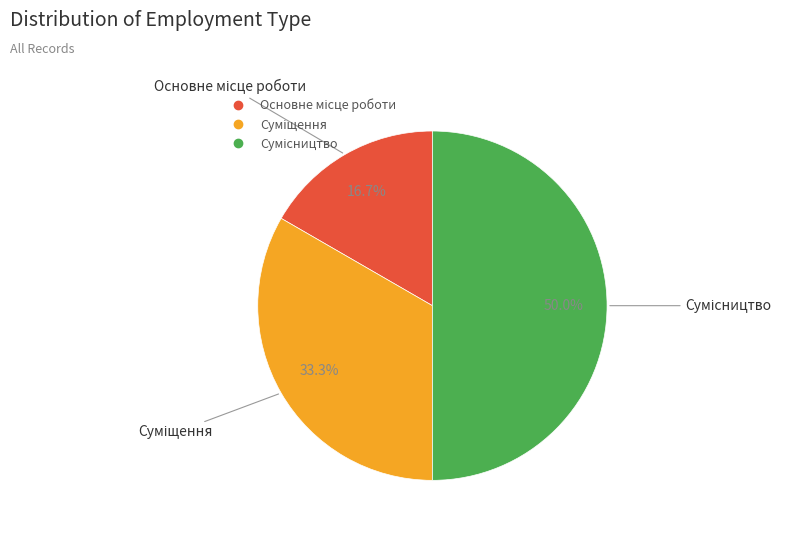

How many slices are in this pie chart?

3